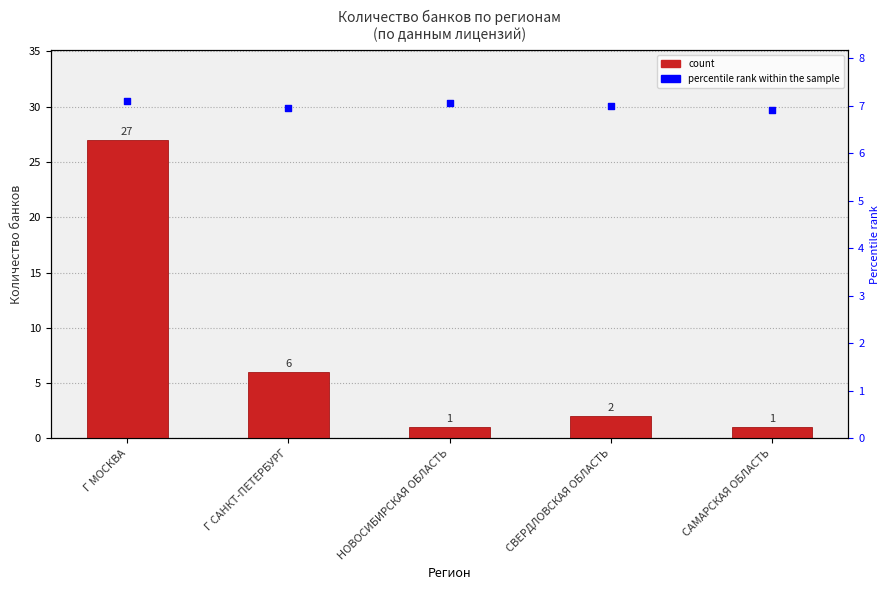

At how many categories does at least one series exceed 10?

1